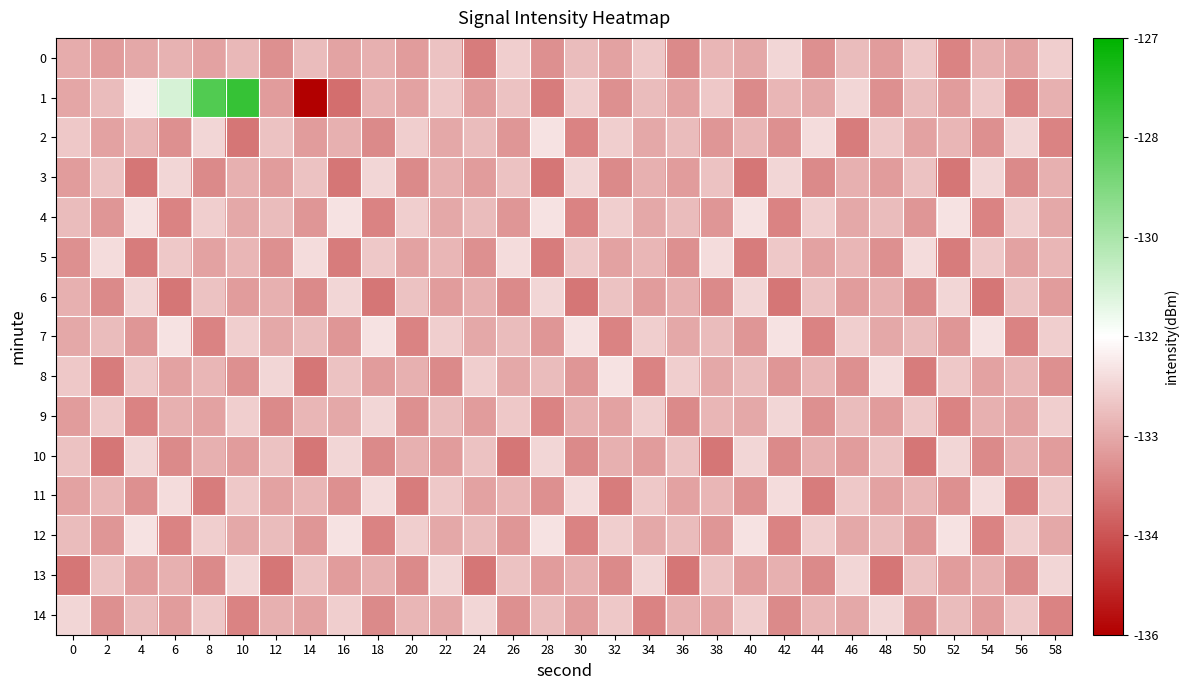

Reading left to right, what are all the values shown in this chart?

0: 0=0.3	2=0.3	4=0.3	6=0.4	8=0.3	10=0.4	12=0.3	14=0.4	16=0.3	18=0.3	20=0.3	22=0.4	24=0.2	26=0.4	28=0.3	30=0.4	32=0.3	34=0.4	36=0.3	38=0.4	40=0.3	42=0.4	44=0.3	46=0.4	48=0.3	50=0.4	52=0.3	54=0.3	56=0.3	58=0.4
1: 0=0.3	2=0.4	4=0.5	6=0.6	8=0.8	10=0.9	12=0.3	14=-0.0	16=0.2	18=0.4	20=0.3	22=0.4	24=0.3	26=0.4	28=0.2	30=0.4	32=0.3	34=0.4	36=0.3	38=0.4	40=0.3	42=0.4	44=0.3	46=0.4	48=0.3	50=0.4	52=0.3	54=0.4	56=0.3	58=0.3
2: 0=0.4	2=0.3	4=0.4	6=0.3	8=0.4	10=0.2	12=0.4	14=0.3	16=0.3	18=0.3	20=0.4	22=0.3	24=0.4	26=0.3	28=0.4	30=0.3	32=0.4	34=0.3	36=0.4	38=0.3	40=0.4	42=0.3	44=0.4	46=0.2	48=0.4	50=0.3	52=0.4	54=0.3	56=0.4	58=0.3
3: 0=0.3	2=0.4	4=0.2	6=0.4	8=0.3	10=0.3	12=0.3	14=0.4	16=0.2	18=0.4	20=0.3	22=0.3	24=0.3	26=0.4	28=0.2	30=0.4	32=0.3	34=0.3	36=0.3	38=0.4	40=0.2	42=0.4	44=0.3	46=0.3	48=0.3	50=0.4	52=0.2	54=0.4	56=0.3	58=0.3
4: 0=0.4	2=0.3	4=0.4	6=0.3	8=0.4	10=0.3	12=0.4	14=0.3	16=0.4	18=0.3	20=0.4	22=0.3	24=0.4	26=0.3	28=0.4	30=0.3	32=0.4	34=0.3	36=0.4	38=0.3	40=0.4	42=0.3	44=0.4	46=0.3	48=0.4	50=0.3	52=0.4	54=0.3	56=0.4	58=0.3
5: 0=0.3	2=0.4	4=0.2	6=0.4	8=0.3	10=0.4	12=0.3	14=0.4	16=0.2	18=0.4	20=0.3	22=0.4	24=0.3	26=0.4	28=0.2	30=0.4	32=0.3	34=0.4	36=0.3	38=0.4	40=0.2	42=0.4	44=0.3	46=0.4	48=0.3	50=0.4	52=0.2	54=0.4	56=0.3	58=0.4
6: 0=0.3	2=0.3	4=0.4	6=0.2	8=0.4	10=0.3	12=0.3	14=0.3	16=0.4	18=0.2	20=0.4	22=0.3	24=0.3	26=0.3	28=0.4	30=0.2	32=0.4	34=0.3	36=0.3	38=0.3	40=0.4	42=0.2	44=0.4	46=0.3	48=0.3	50=0.3	52=0.4	54=0.2	56=0.4	58=0.3
7: 0=0.3	2=0.4	4=0.3	6=0.4	8=0.3	10=0.4	12=0.3	14=0.4	16=0.3	18=0.4	20=0.3	22=0.4	24=0.3	26=0.4	28=0.3	30=0.4	32=0.3	34=0.4	36=0.3	38=0.4	40=0.3	42=0.4	44=0.3	46=0.4	48=0.3	50=0.4	52=0.3	54=0.4	56=0.3	58=0.4
8: 0=0.4	2=0.2	4=0.4	6=0.3	8=0.4	10=0.3	12=0.4	14=0.2	16=0.4	18=0.3	20=0.3	22=0.3	24=0.4	26=0.3	28=0.4	30=0.3	32=0.4	34=0.3	36=0.4	38=0.3	40=0.4	42=0.3	44=0.4	46=0.3	48=0.4	50=0.2	52=0.4	54=0.3	56=0.4	58=0.3
9: 0=0.3	2=0.4	4=0.3	6=0.3	8=0.3	10=0.4	12=0.3	14=0.4	16=0.3	18=0.4	20=0.3	22=0.4	24=0.3	26=0.4	28=0.3	30=0.3	32=0.3	34=0.4	36=0.3	38=0.4	40=0.3	42=0.4	44=0.3	46=0.4	48=0.3	50=0.4	52=0.3	54=0.3	56=0.3	58=0.4
10: 0=0.4	2=0.2	4=0.4	6=0.3	8=0.3	10=0.3	12=0.4	14=0.2	16=0.4	18=0.3	20=0.3	22=0.3	24=0.4	26=0.2	28=0.4	30=0.3	32=0.3	34=0.3	36=0.4	38=0.2	40=0.4	42=0.3	44=0.3	46=0.3	48=0.4	50=0.2	52=0.4	54=0.3	56=0.3	58=0.3
11: 0=0.3	2=0.4	4=0.3	6=0.4	8=0.2	10=0.4	12=0.3	14=0.4	16=0.3	18=0.4	20=0.2	22=0.4	24=0.3	26=0.4	28=0.3	30=0.4	32=0.2	34=0.4	36=0.3	38=0.4	40=0.3	42=0.4	44=0.2	46=0.4	48=0.3	50=0.4	52=0.3	54=0.4	56=0.2	58=0.4
12: 0=0.4	2=0.3	4=0.4	6=0.3	8=0.4	10=0.3	12=0.4	14=0.3	16=0.4	18=0.3	20=0.4	22=0.3	24=0.4	26=0.3	28=0.4	30=0.3	32=0.4	34=0.3	36=0.4	38=0.3	40=0.4	42=0.3	44=0.4	46=0.3	48=0.4	50=0.3	52=0.4	54=0.3	56=0.4	58=0.3
13: 0=0.2	2=0.4	4=0.3	6=0.3	8=0.3	10=0.4	12=0.2	14=0.4	16=0.3	18=0.3	20=0.3	22=0.4	24=0.2	26=0.4	28=0.3	30=0.3	32=0.3	34=0.4	36=0.2	38=0.4	40=0.3	42=0.3	44=0.3	46=0.4	48=0.2	50=0.4	52=0.3	54=0.3	56=0.3	58=0.4
14: 0=0.4	2=0.3	4=0.4	6=0.3	8=0.4	10=0.3	12=0.3	14=0.3	16=0.4	18=0.3	20=0.4	22=0.3	24=0.4	26=0.3	28=0.4	30=0.3	32=0.4	34=0.3	36=0.3	38=0.3	40=0.4	42=0.3	44=0.4	46=0.3	48=0.4	50=0.3	52=0.4	54=0.3	56=0.4	58=0.3